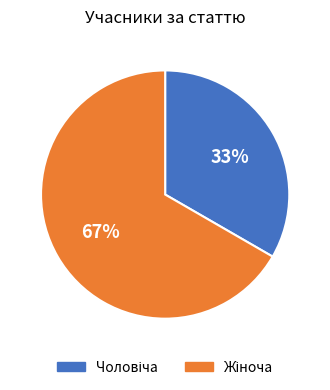

Is there a majority slice in this chart?

Yes